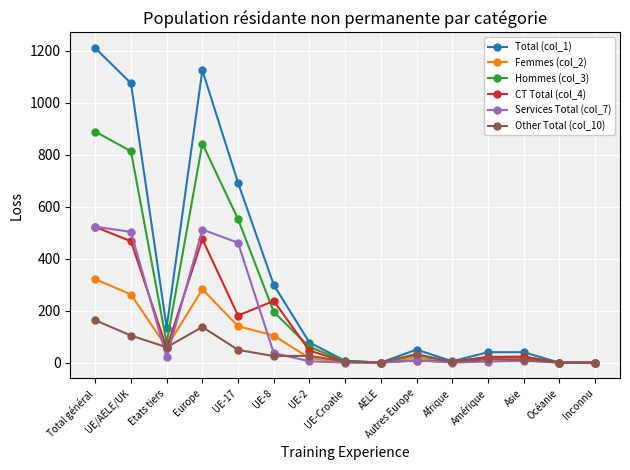

What is the value of the Femmes (col_2) point at the 10th from the left?

20